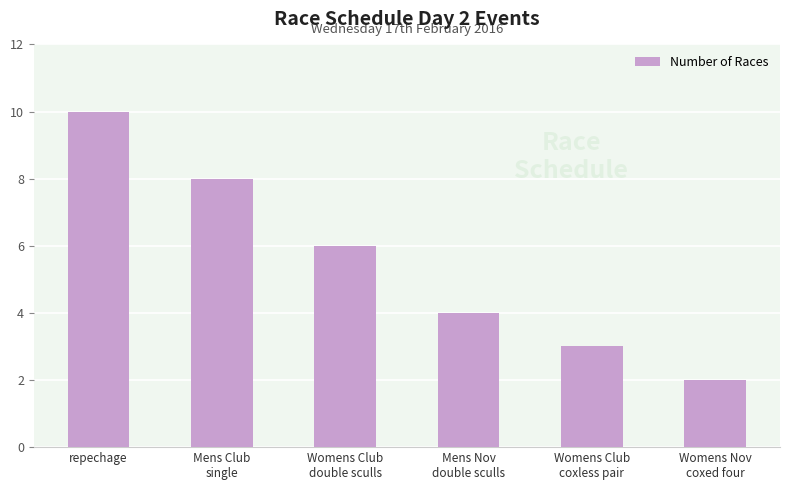

What is the difference between the second highest and minimum values?

6